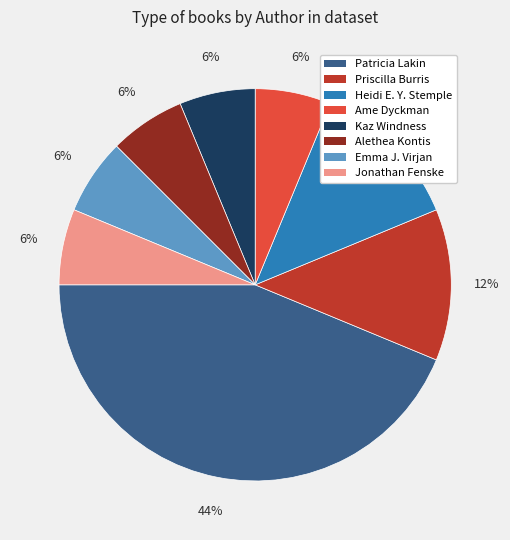

To the nearest percent, what is the average slice percentage?

12%